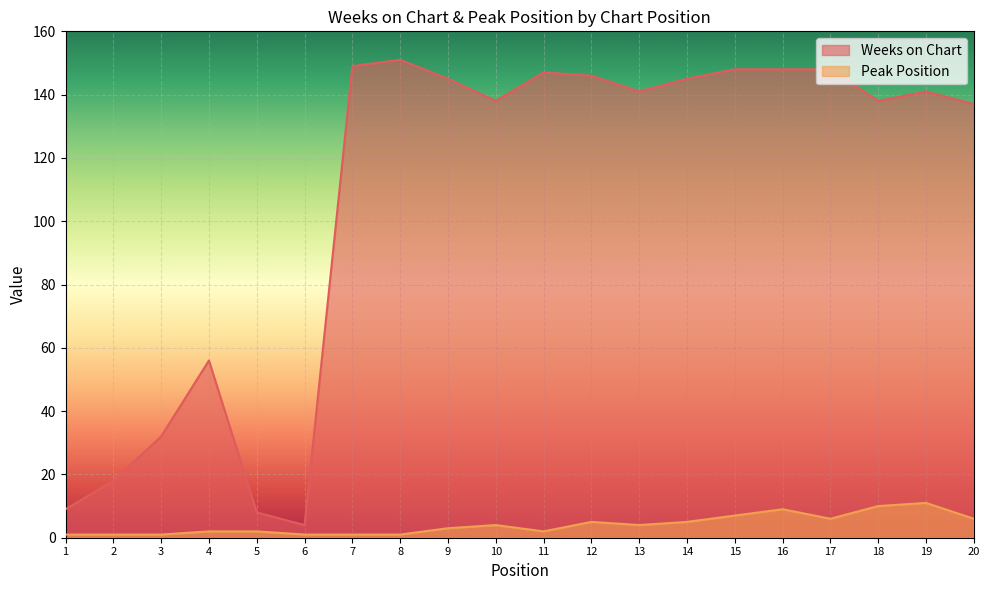

Rank the series by their average value, from highest to lowest.

Weeks on Chart, Peak Position